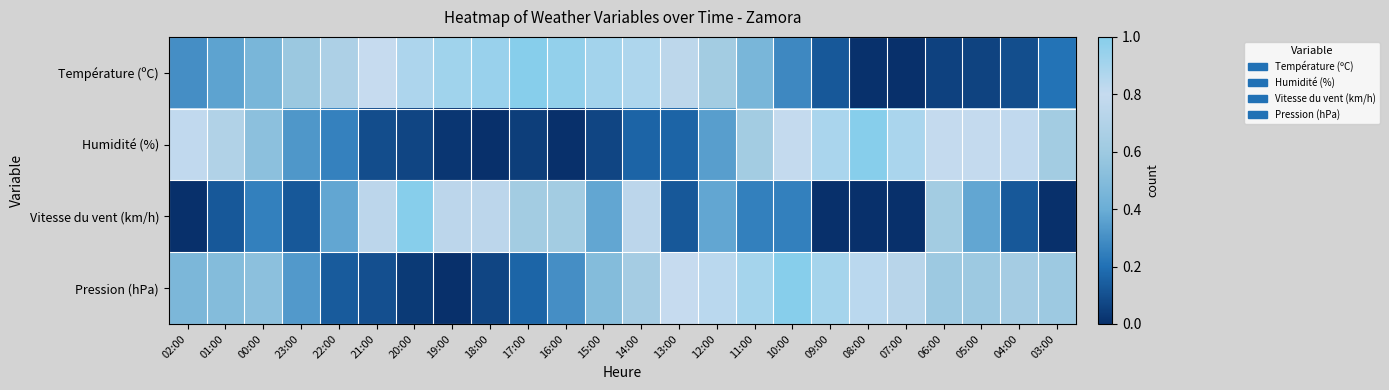

Between 05:00 and 03:00, which is larger?

03:00